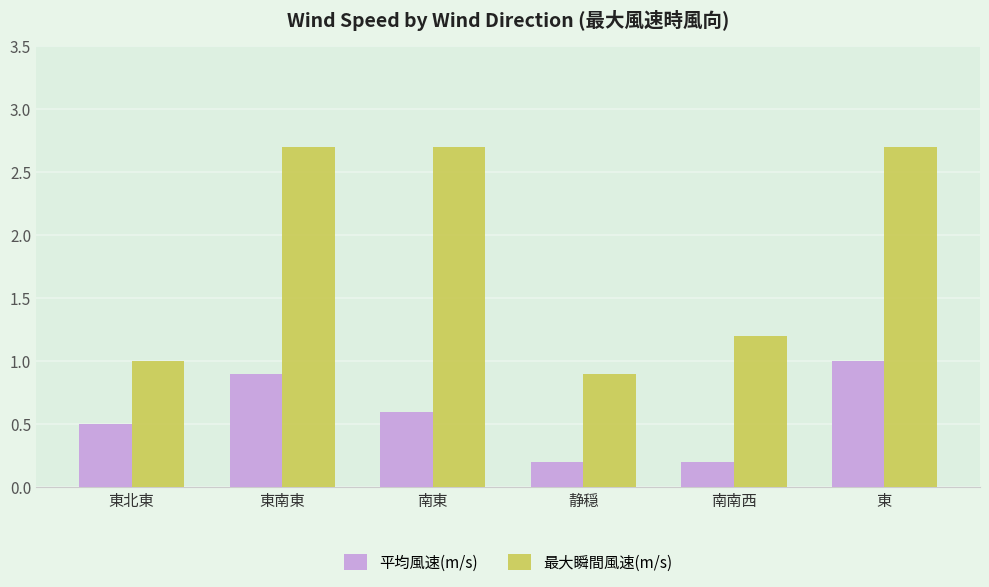

What is the minimum value for 最大瞬間風速(m/s)?

0.9